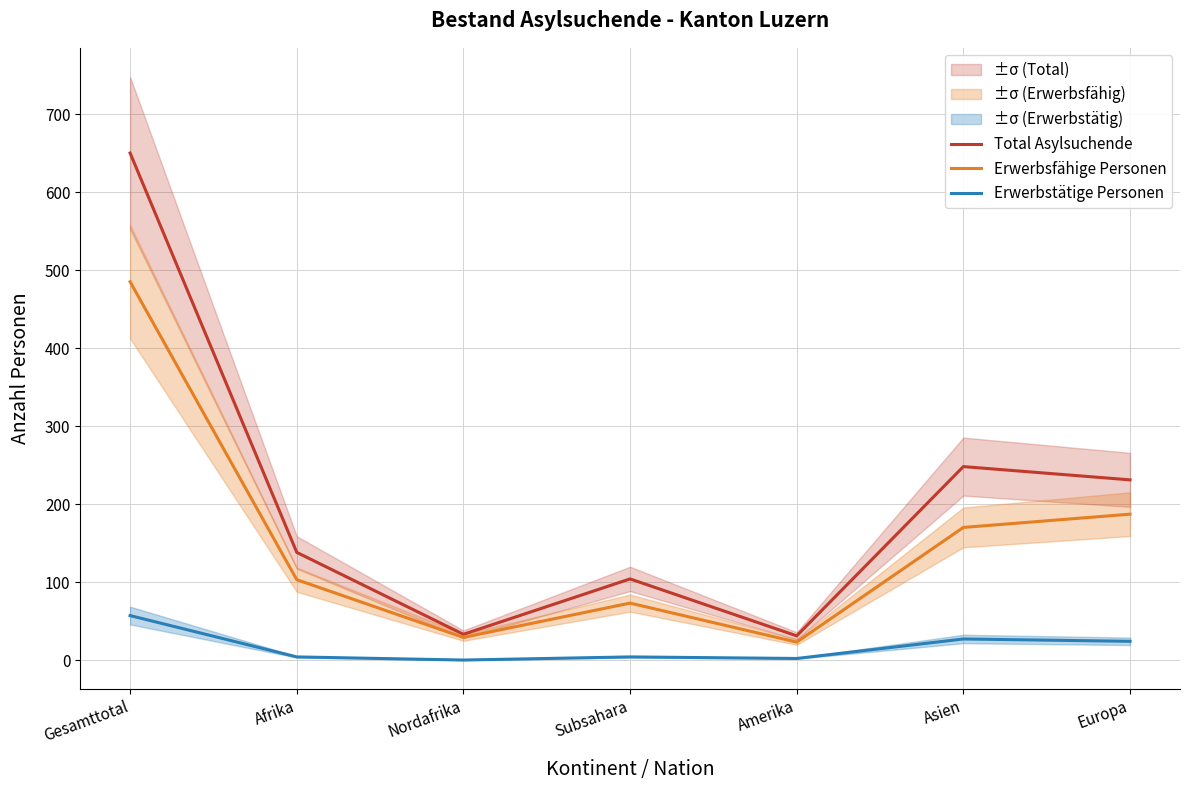

Rank the series at Europa from lowest to highest value.

Erwerbstätige Personen, Erwerbsfähige Personen, Total Asylsuchende